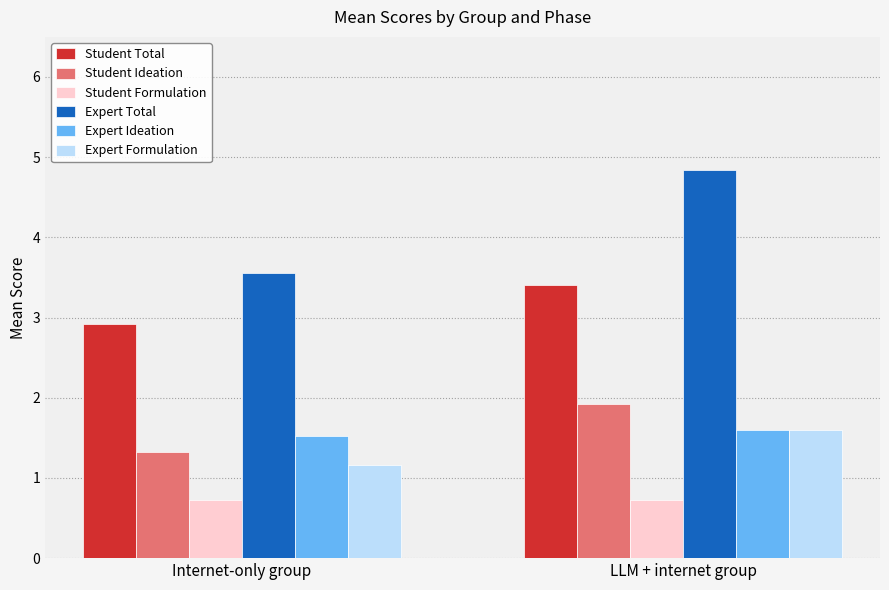

Which series has the largest range (max minus min)?

Expert Total